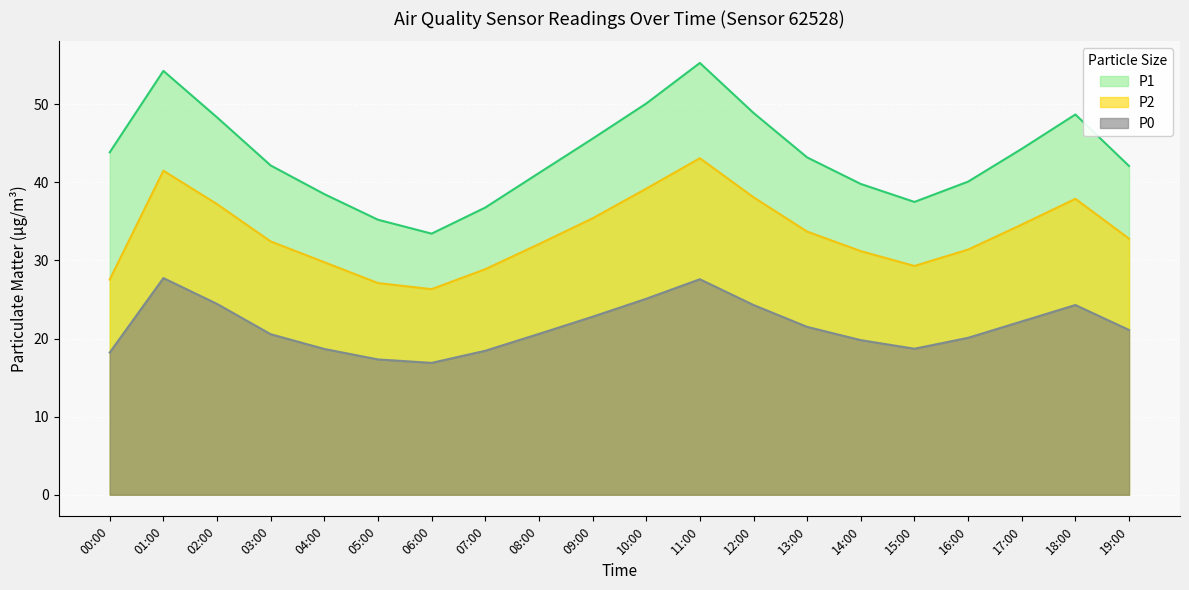

Where is the first local minimum for P1?

06:00